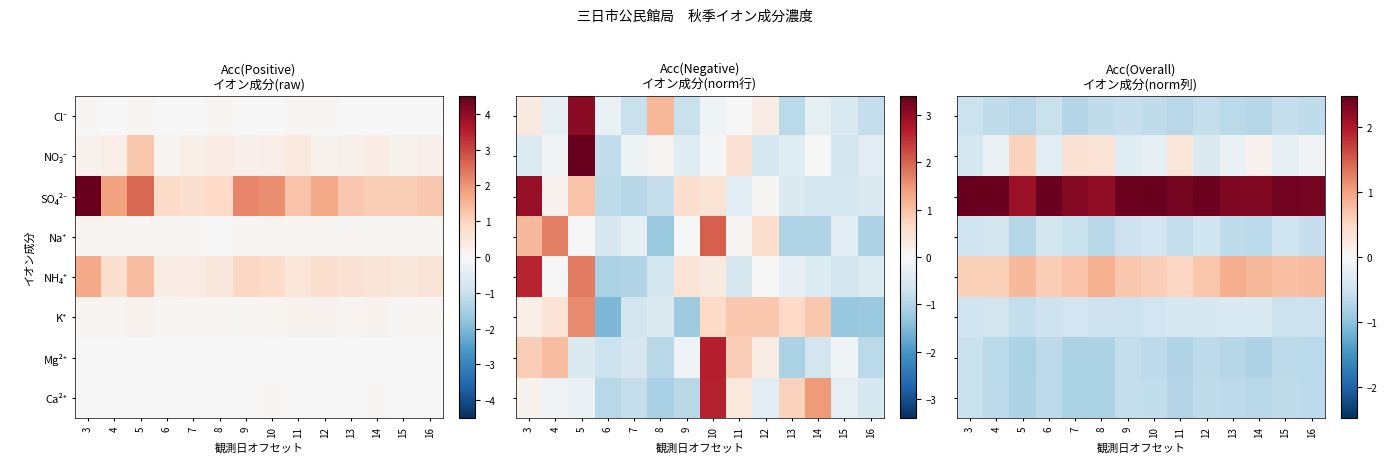

The value of Na⁺ at 10 is -0.2. True or false?

False